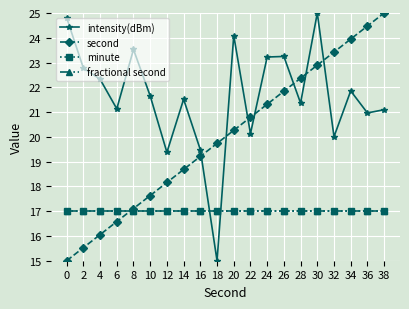

What is the average value of the intensity(dBm) series?

21.6